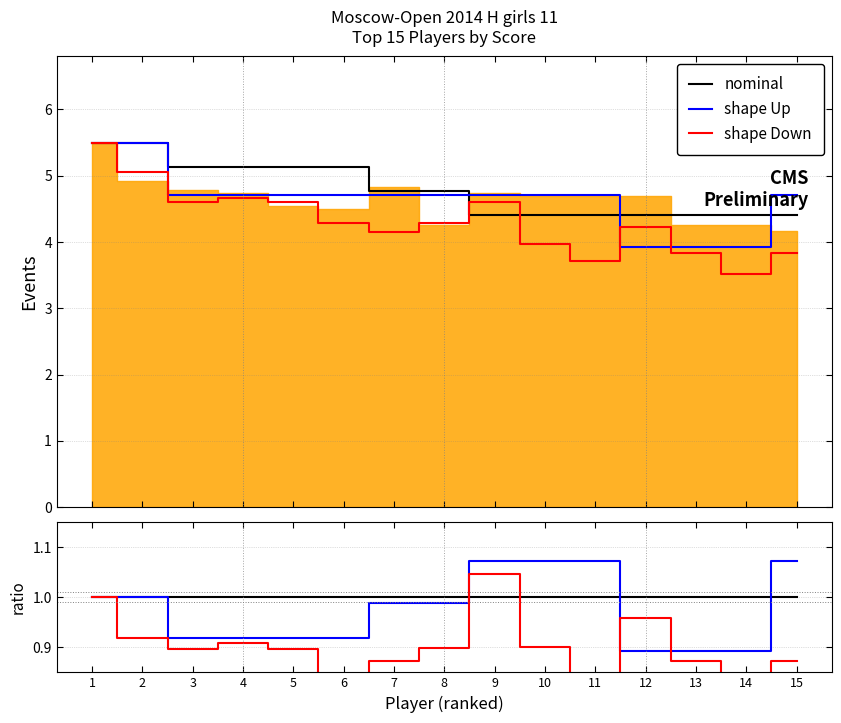

Where is shape Down nearest to the value 0?

14